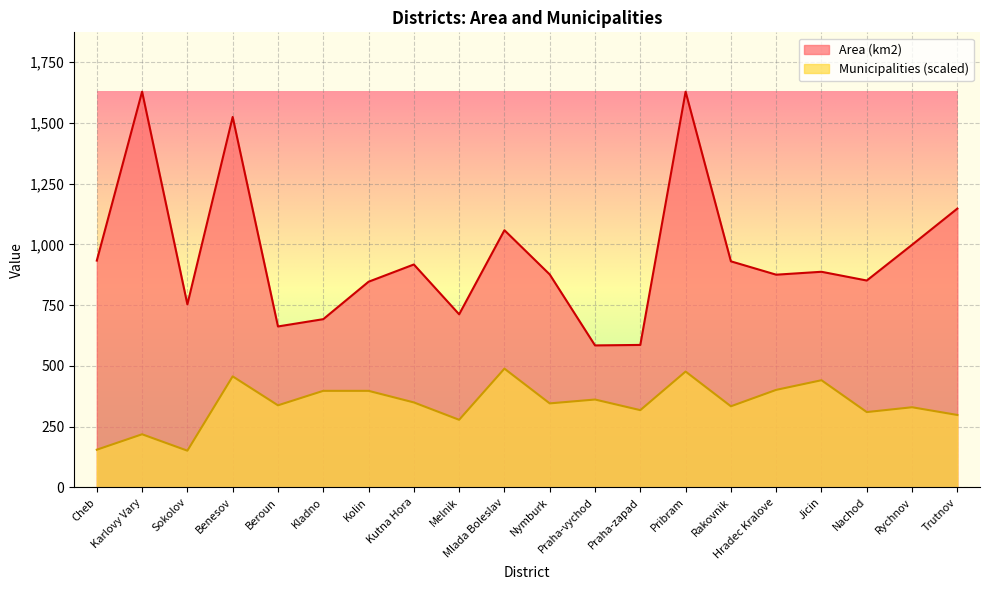

Which series changed the most between Melnik and Nymburk?

Area (km2)